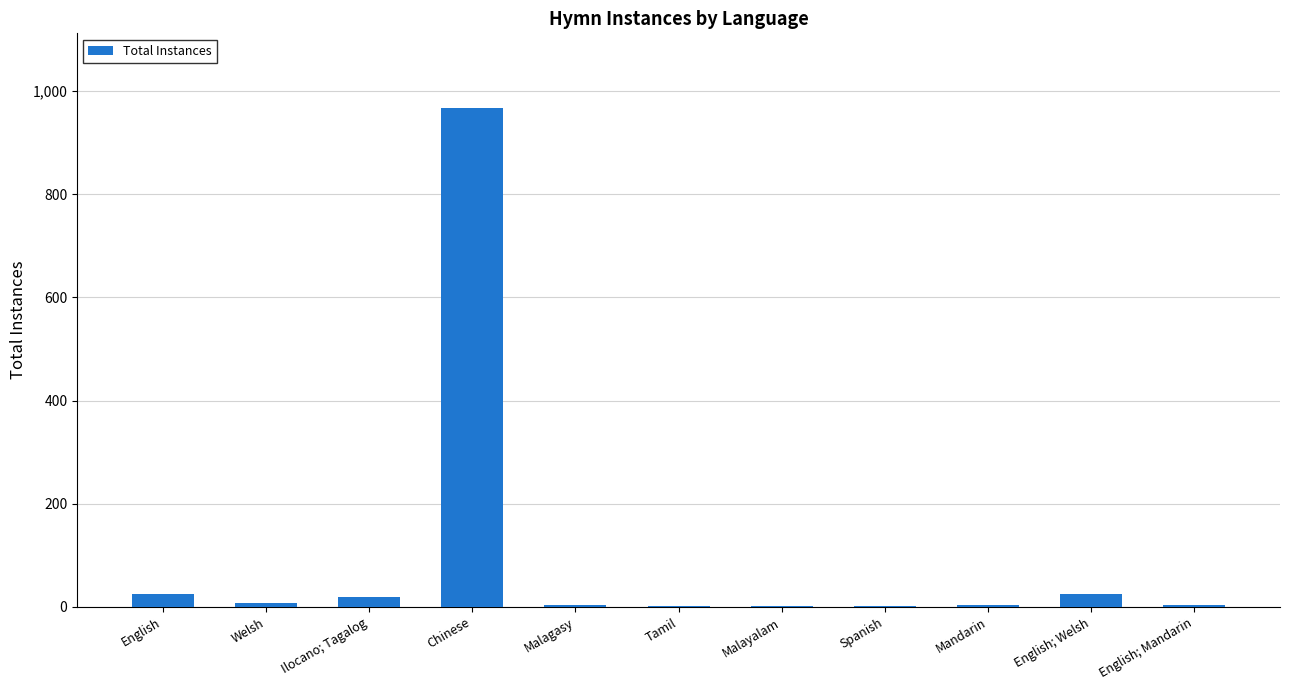

What is the maximum value shown in the chart?

967